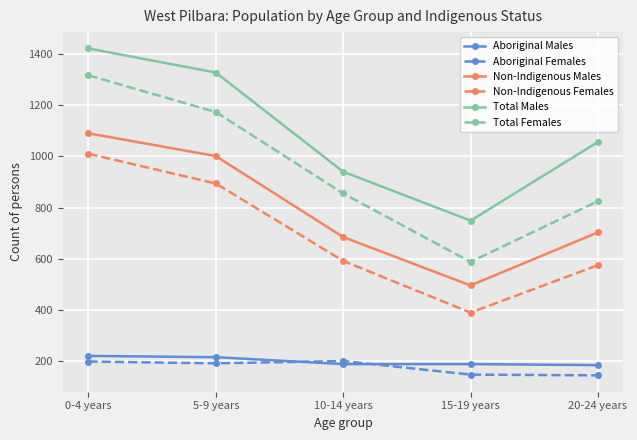

What position from the right is 5-9 years?

4